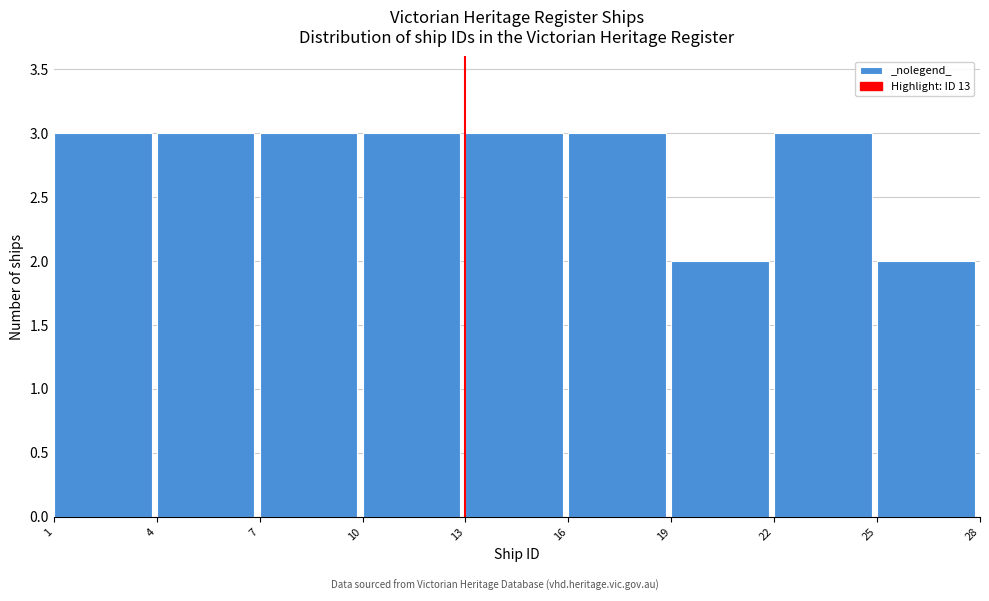

How tall is the bar that spans 22 to 25 on the x-axis? The values are not printed on the chart, so give them approximately, as read against the axis.

3